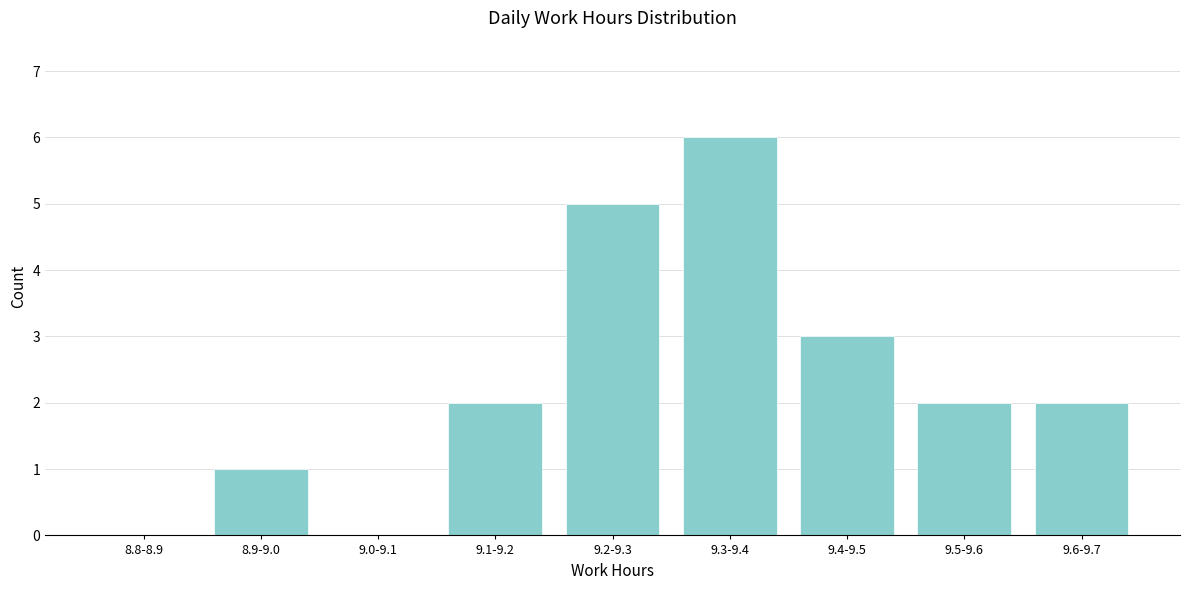

Reading left to right, extract all data points from this chart.

8.8-8.9=0	8.9-9.0=1	9.0-9.1=0	9.1-9.2=2	9.2-9.3=5	9.3-9.4=6	9.4-9.5=3	9.5-9.6=2	9.6-9.7=2